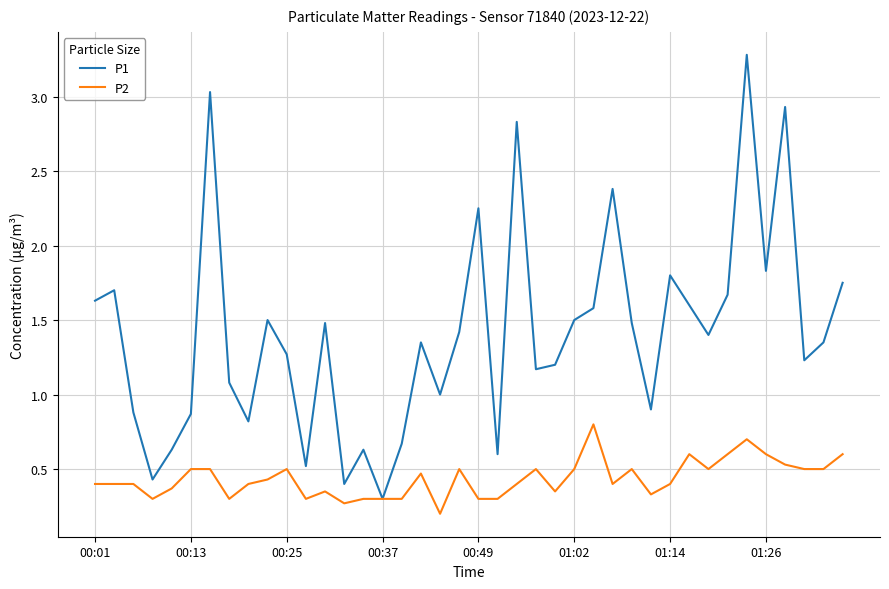

Which series has the largest total across all categories?

P1